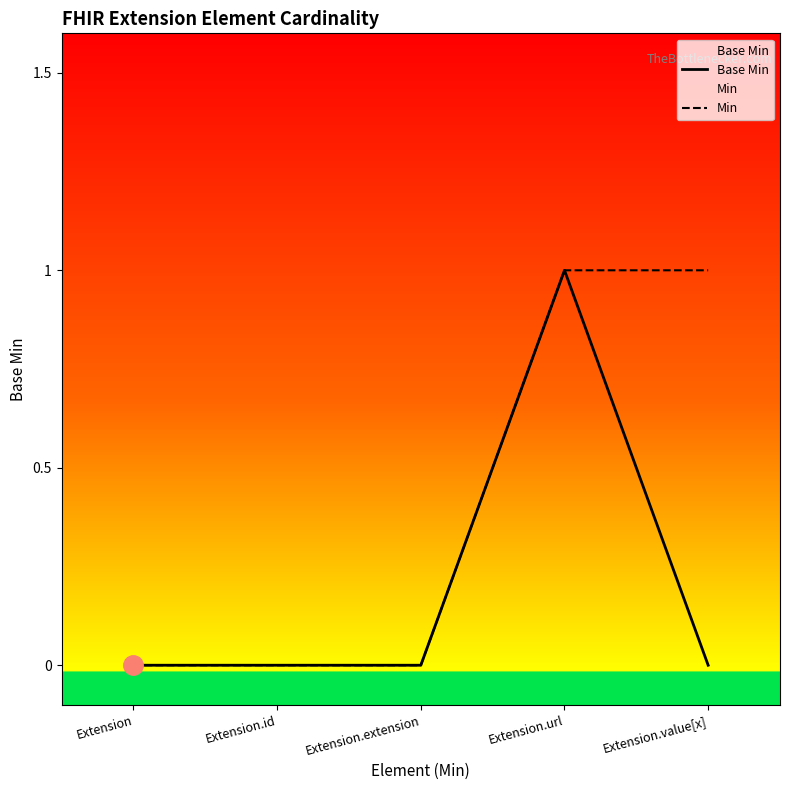

Count the Min values in the range 0 to 1.

5